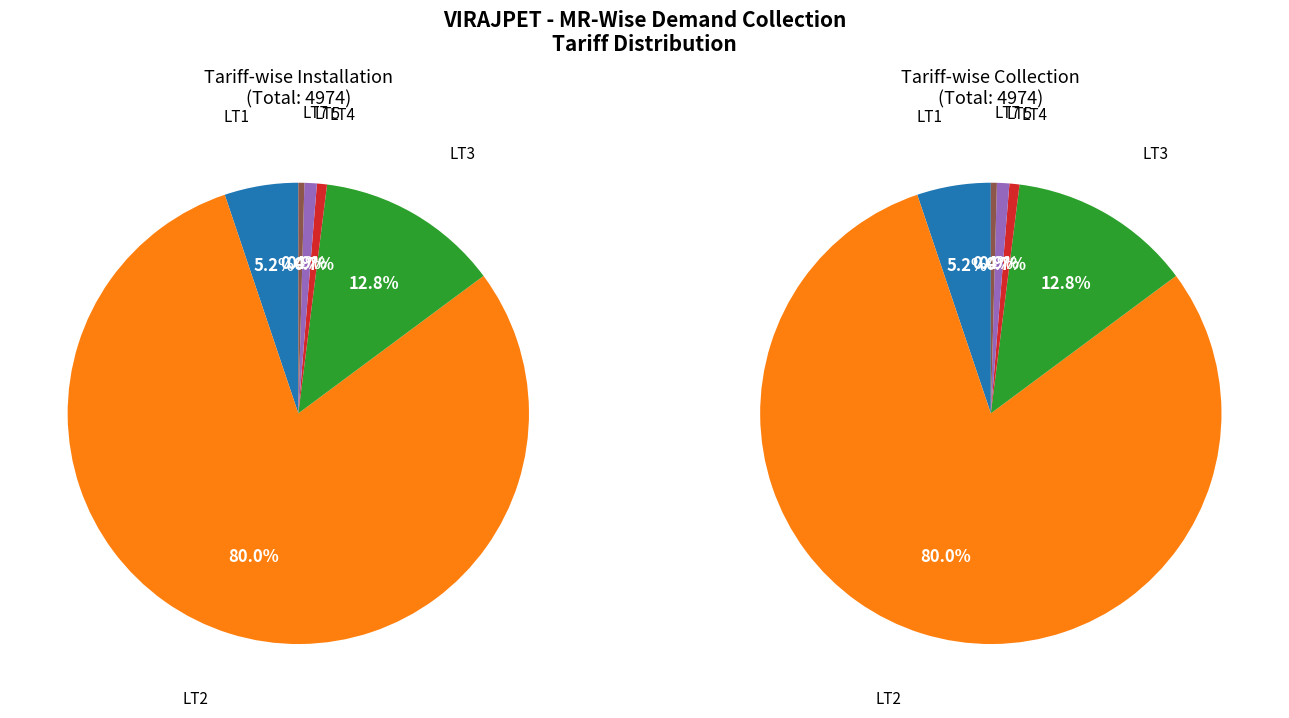

What is the largest slice in the pie chart?

LT2